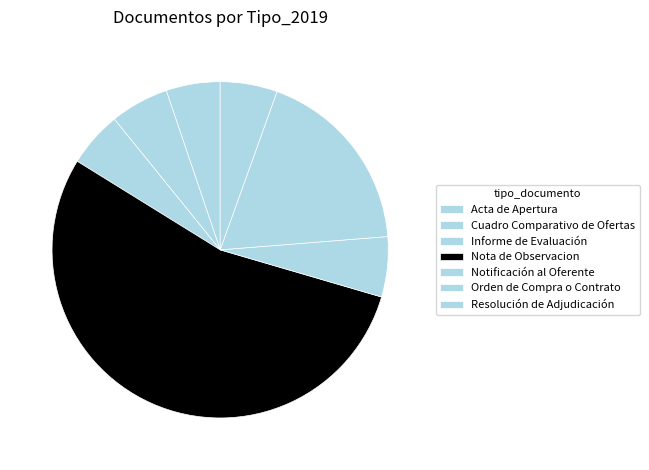

To the nearest percent, what portion does Orden de Compra o Contrato represent?

18%